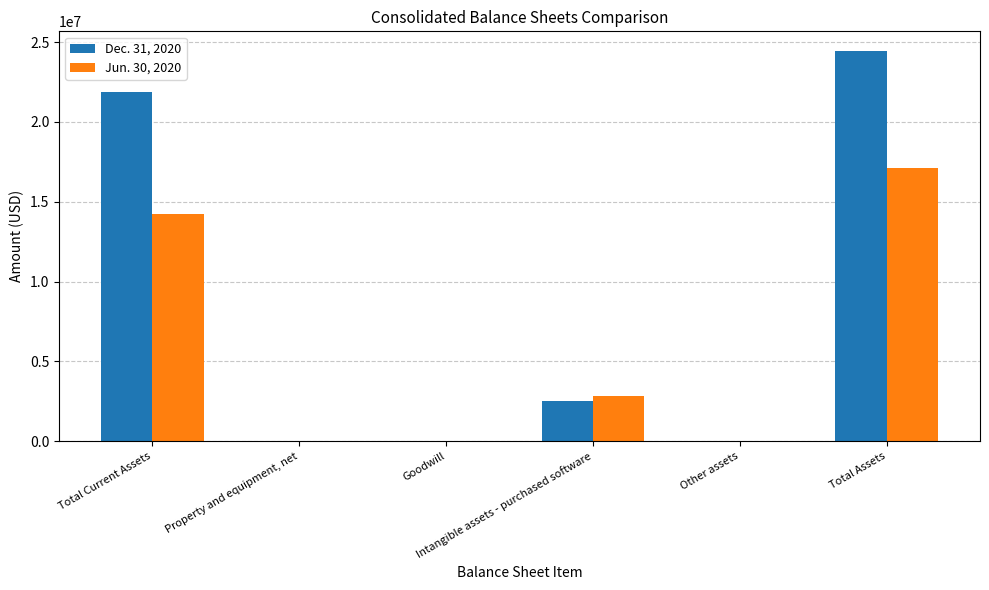

Which series has the largest total across all categories?

Dec. 31, 2020